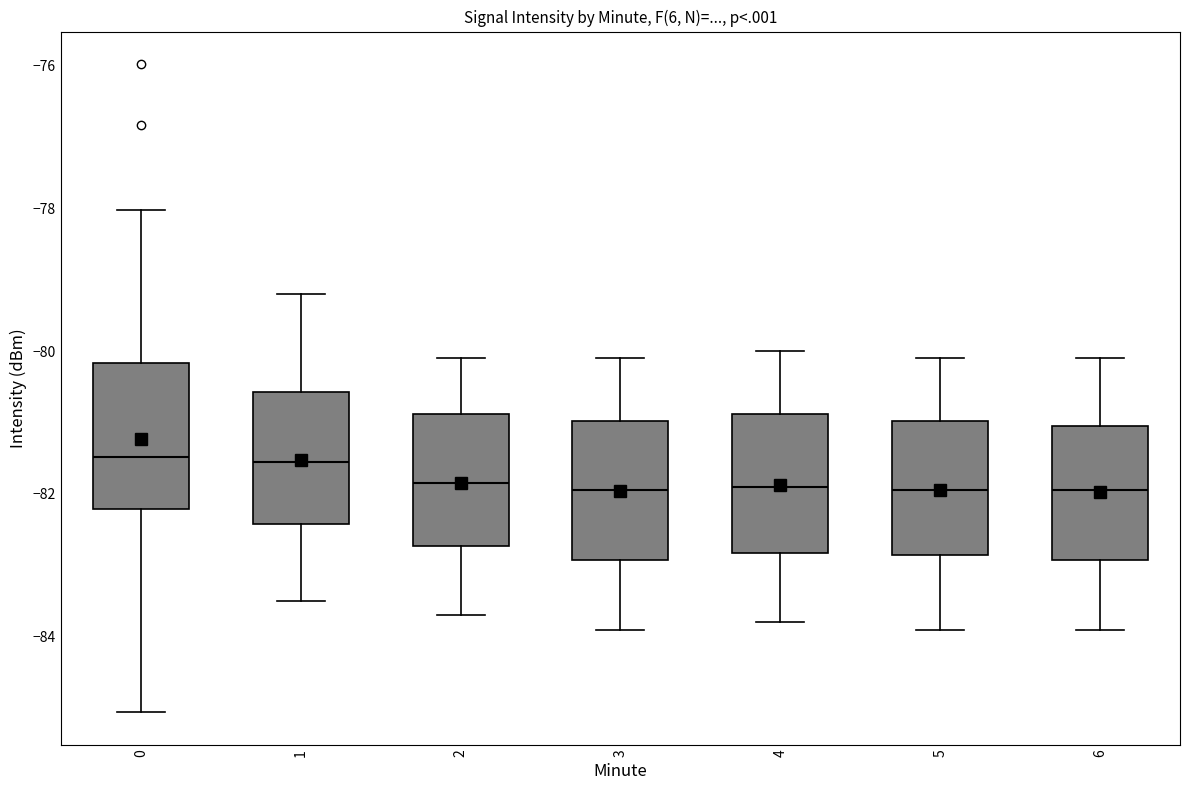

Reading left to right, transcribe this box plot: for each box, give where its median line is, the range the box spans, and where its two whiskers end, as read against the y-axis. The values are not printed on the chart, so give them approximately, as read against the axis.

0: median -81.4, box -82.2 to -80.2, whiskers -85.0 to -78.0
1: median -81.6, box -82.4 to -80.6, whiskers -83.4 to -79.2
2: median -81.8, box -82.8 to -80.8, whiskers -83.6 to -80.0
3: median -82.0, box -83.0 to -81.0, whiskers -83.8 to -80.0
4: median -81.8, box -82.8 to -80.8, whiskers -83.8 to -80.0
5: median -82.0, box -82.8 to -81.0, whiskers -83.8 to -80.0
6: median -82.0, box -83.0 to -81.0, whiskers -83.8 to -80.0